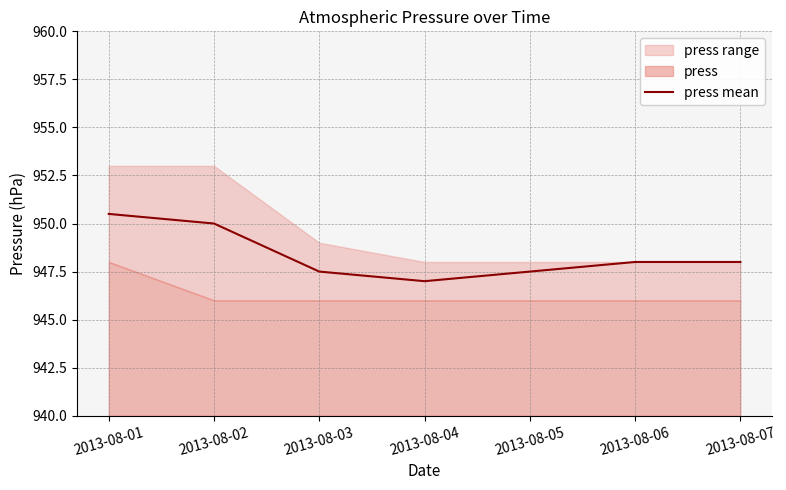

Approximately how many times larger is the value at 2013-08-05 compared to 2013-08-04?

1.0